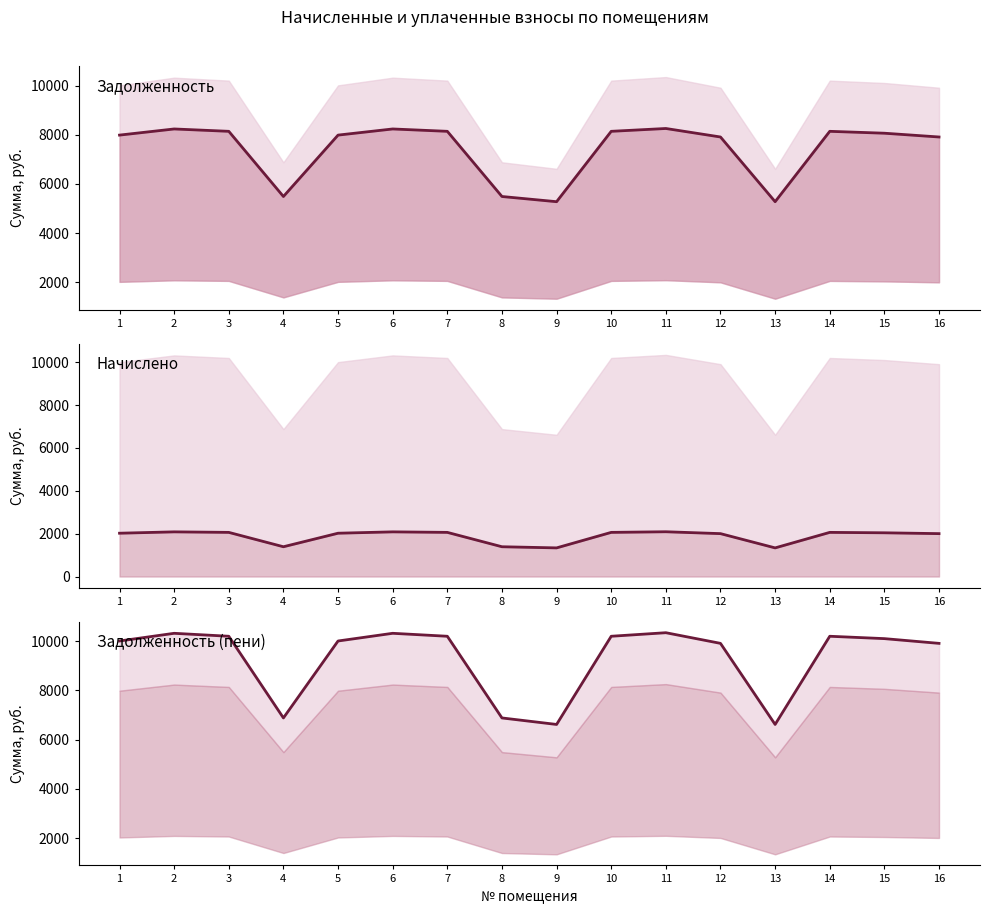

What is the average value of the задолженность series?

7418.4